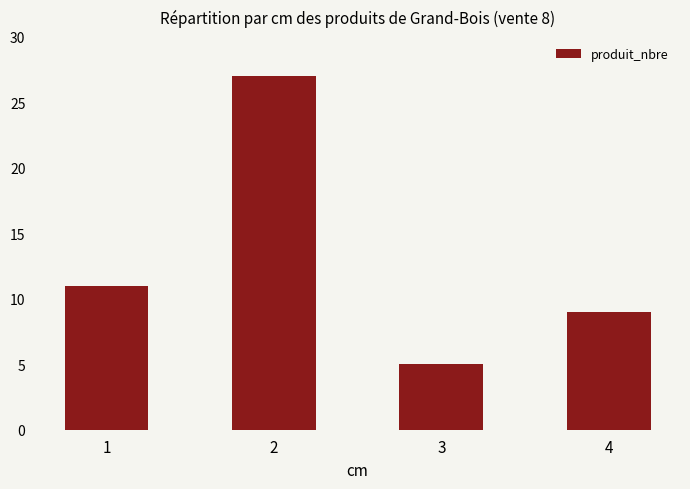

Approximately how many times larger is the value at 3 compared to 1?

0.5